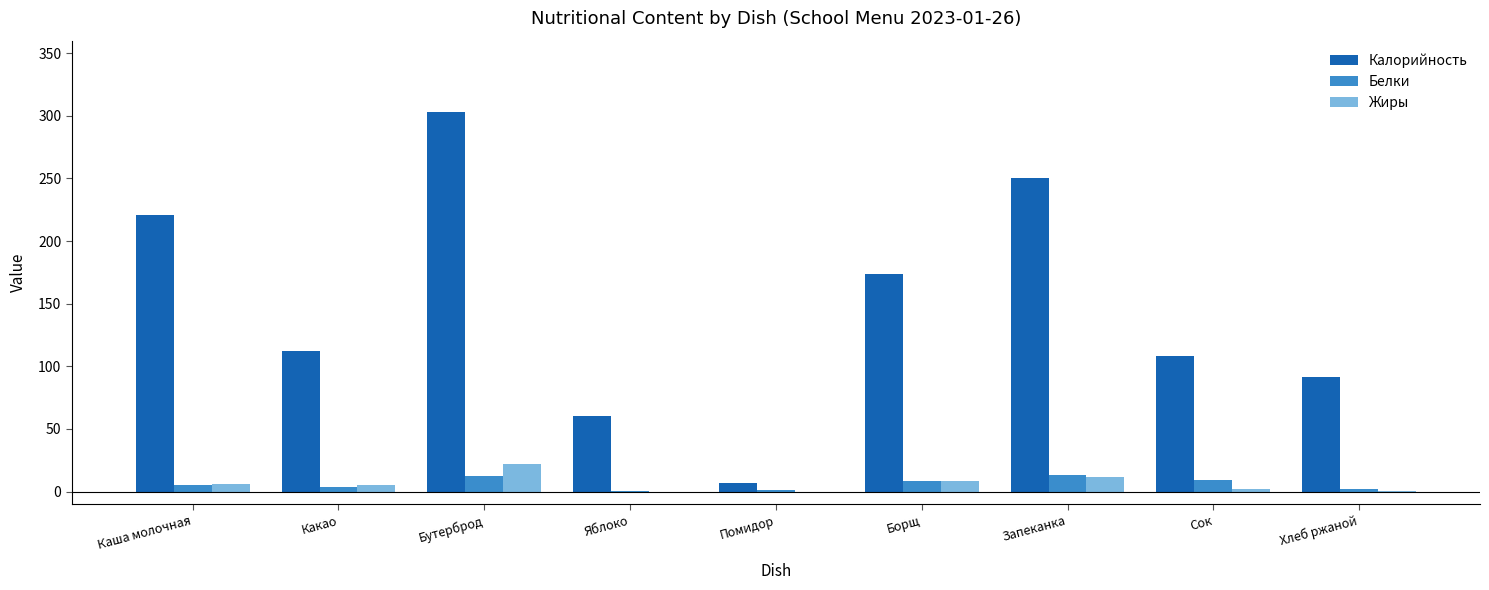

How many data points does each series have?

9